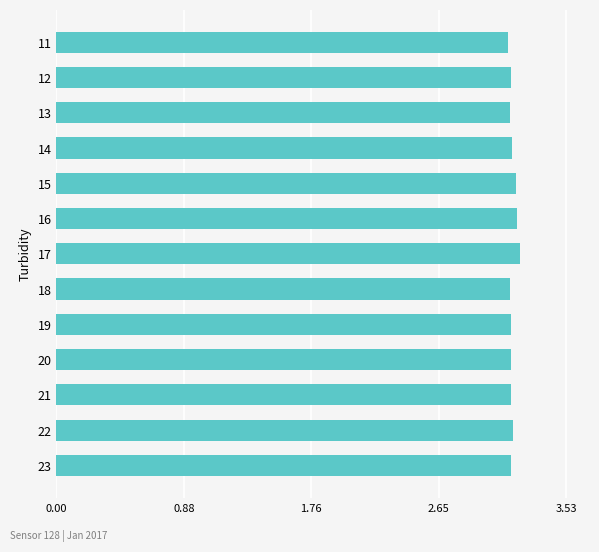

What is the sum of all values?

41.1